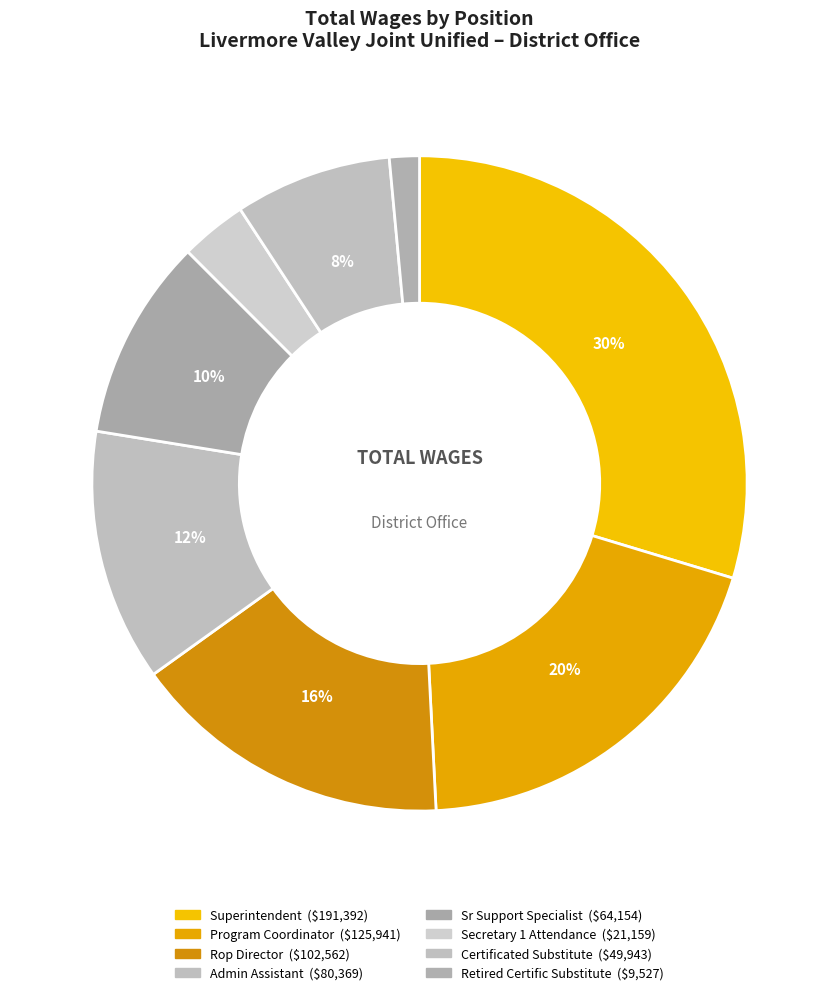

Does any single category account for the majority?

No